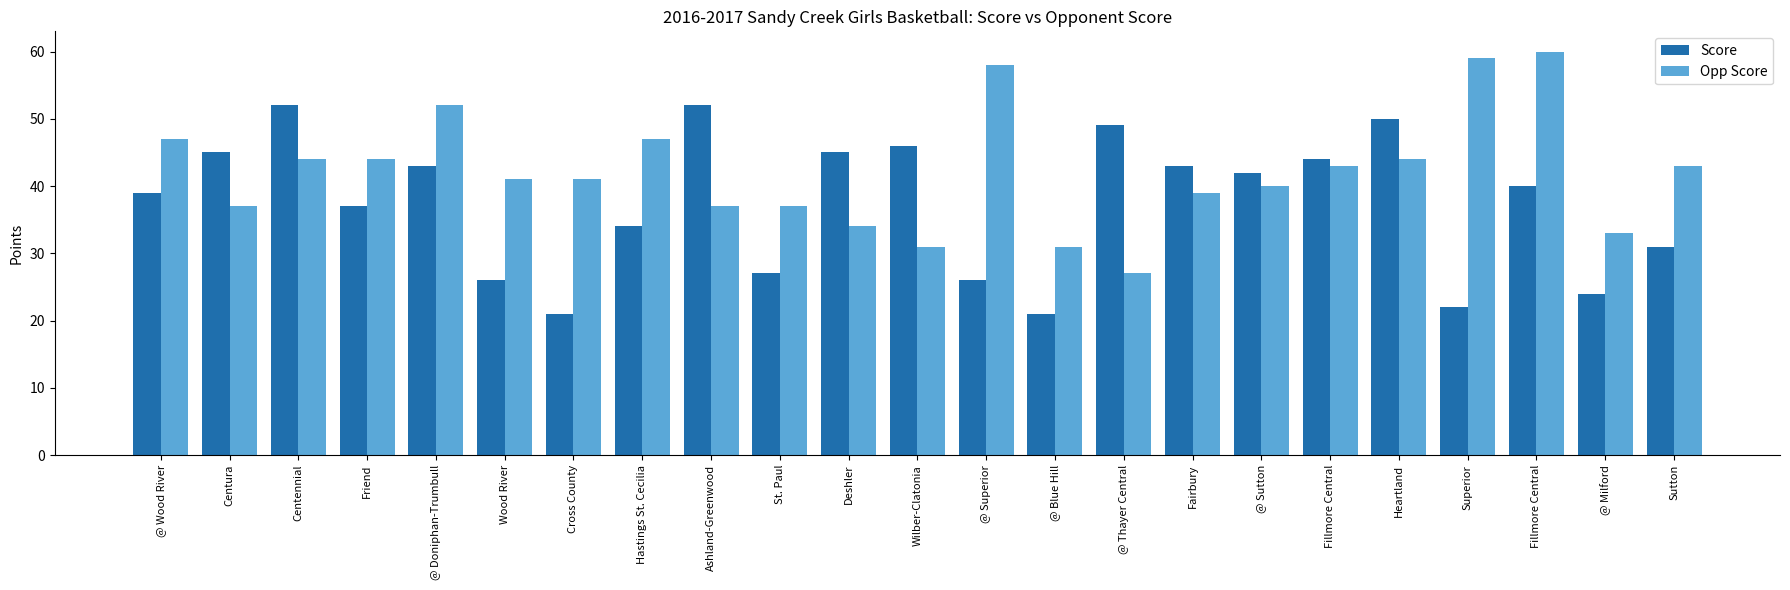

What is the value of the Opp Score bar at the 22nd from the left?

33